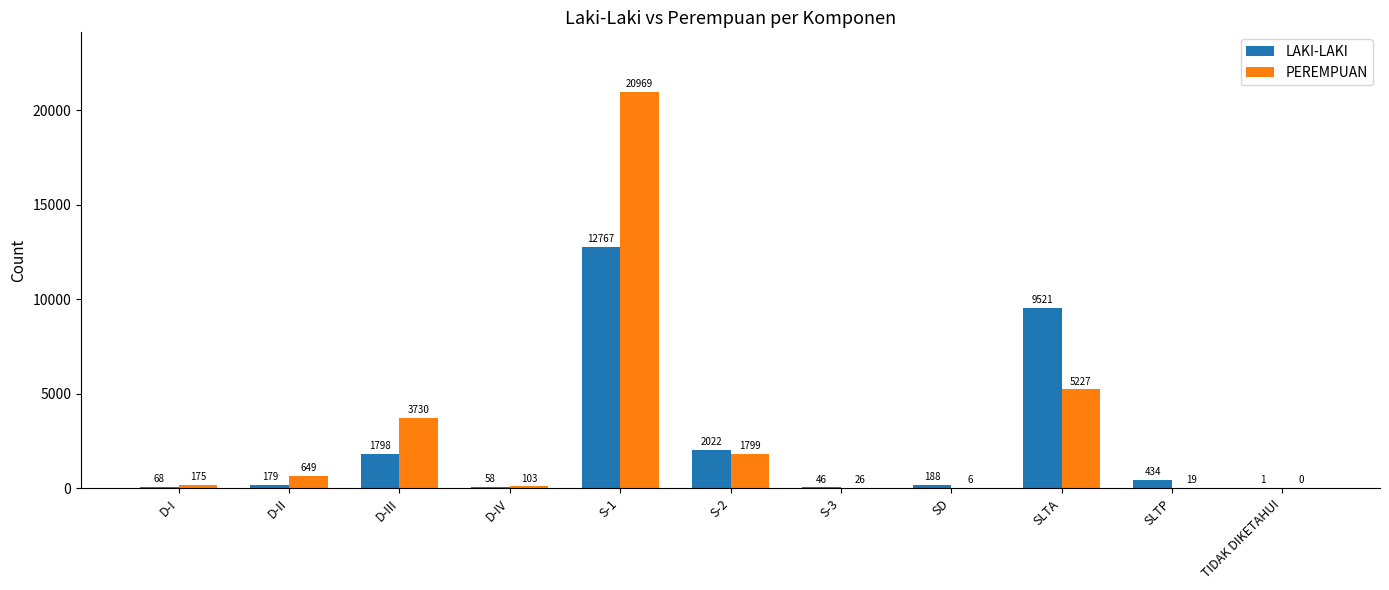

What is the spread (max minus min) of values at S-3?

20